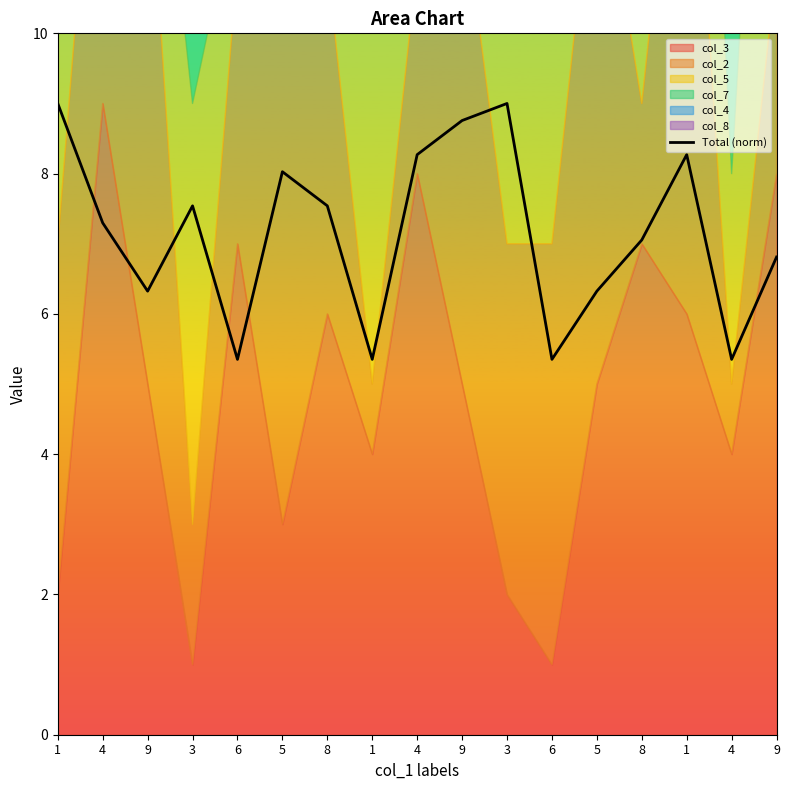

The value at 4 is 8.3. True or false?

True